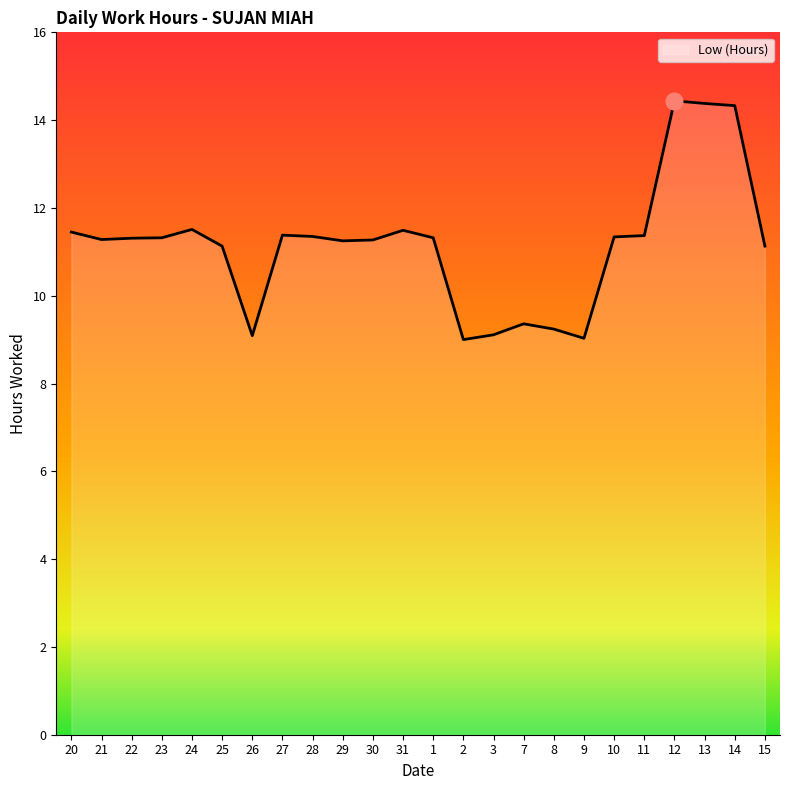

What is the difference between the values at 13 and 28?

3.0